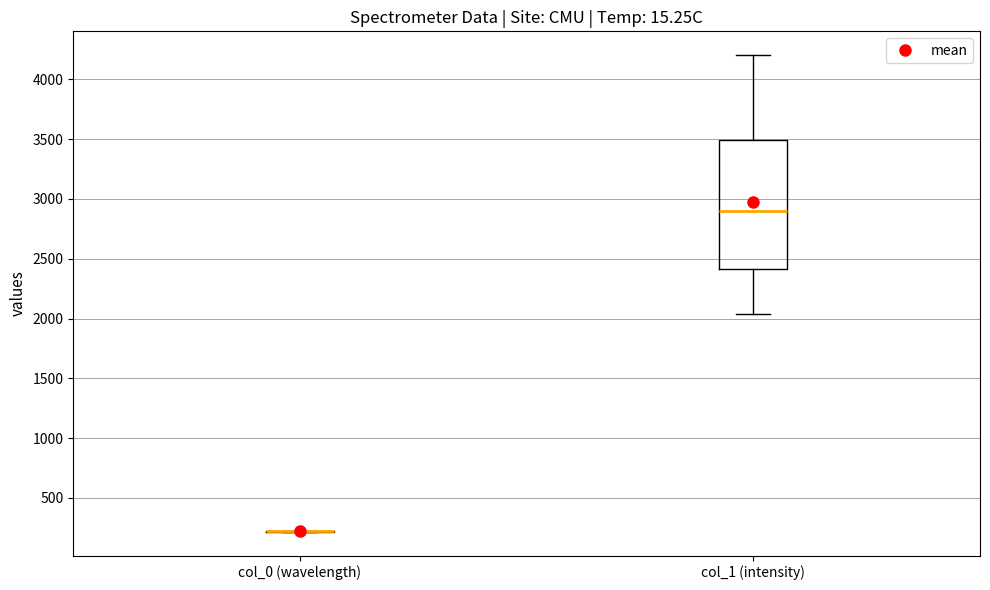

Reading left to right, transcribe this box plot: for each box, give where its median line is, the range the box spans, and where its two whiskers end, as read against the y-axis. The values are not printed on the chart, so give them approximately, as read against the axis.

col_0 (wavelength): box collapsed to a line at 200, whiskers 200 to 200
col_1 (intensity): median 2900, box 2400 to 3500, whiskers 2050 to 4200